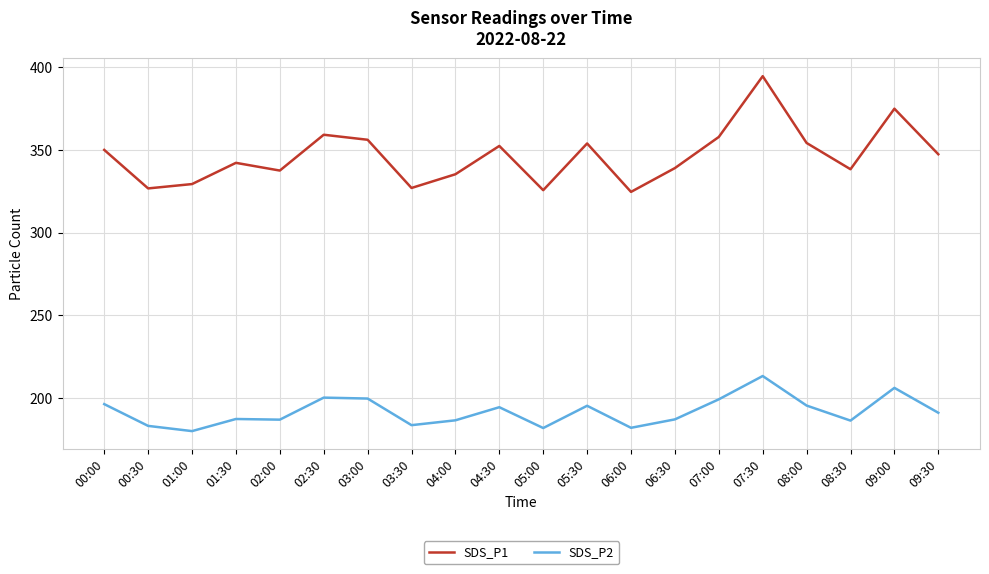

Which label corresponds to the largest value in the chart?

07:30